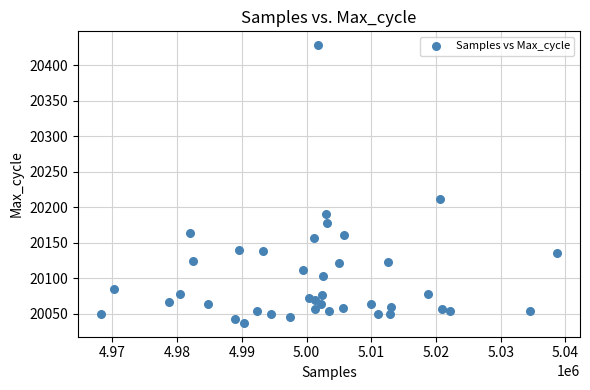

What is the range of Y values (max minus min)?

391